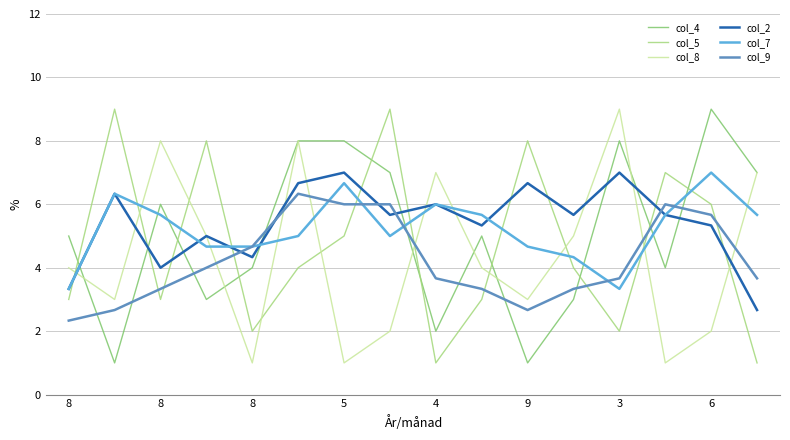

Reading right to left, transcribe all the data shown in this chart.

col_4: 7.0	9.0	4.0	8.0	3.0	1.0	5.0	2.0	7.0	8.0	8.0	4.0	3.0	6.0	1.0	5.0
col_5: 1.0	6.0	7.0	2.0	4.0	8.0	3.0	1.0	9.0	5.0	4.0	2.0	8.0	3.0	9.0	3.0
col_8: 7.0	2.0	1.0	9.0	5.0	3.0	4.0	7.0	2.0	1.0	8.0	1.0	5.0	8.0	3.0	4.0
col_2: 2.7	5.3	5.7	7.0	5.7	6.7	5.3	6.0	5.7	7.0	6.7	4.3	5.0	4.0	6.3	3.3
col_7: 5.7	7.0	5.7	3.3	4.3	4.7	5.7	6.0	5.0	6.7	5.0	4.7	4.7	5.7	6.3	3.3
col_9: 3.7	5.7	6.0	3.7	3.3	2.7	3.3	3.7	6.0	6.0	6.3	4.7	4.0	3.3	2.7	2.3